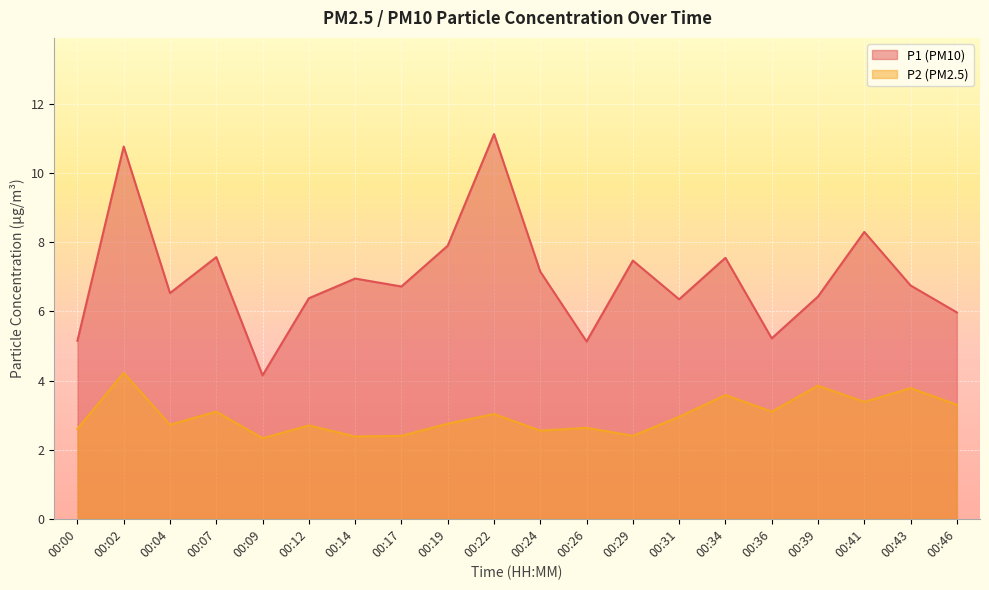

The value of P1 at 00:29 is 7.5. True or false?

True